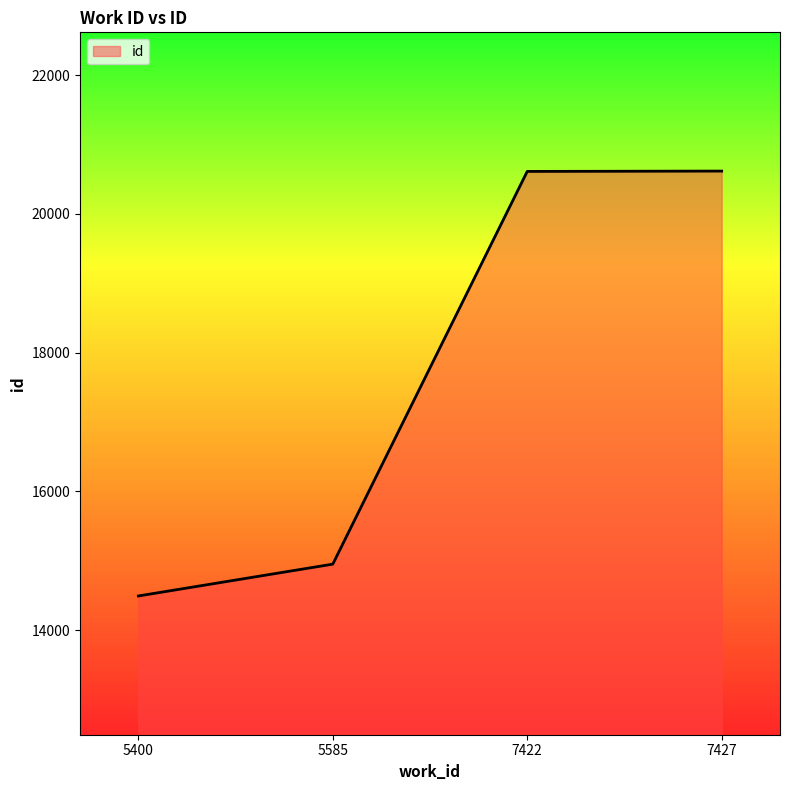

How many lines are shown in the chart?

1